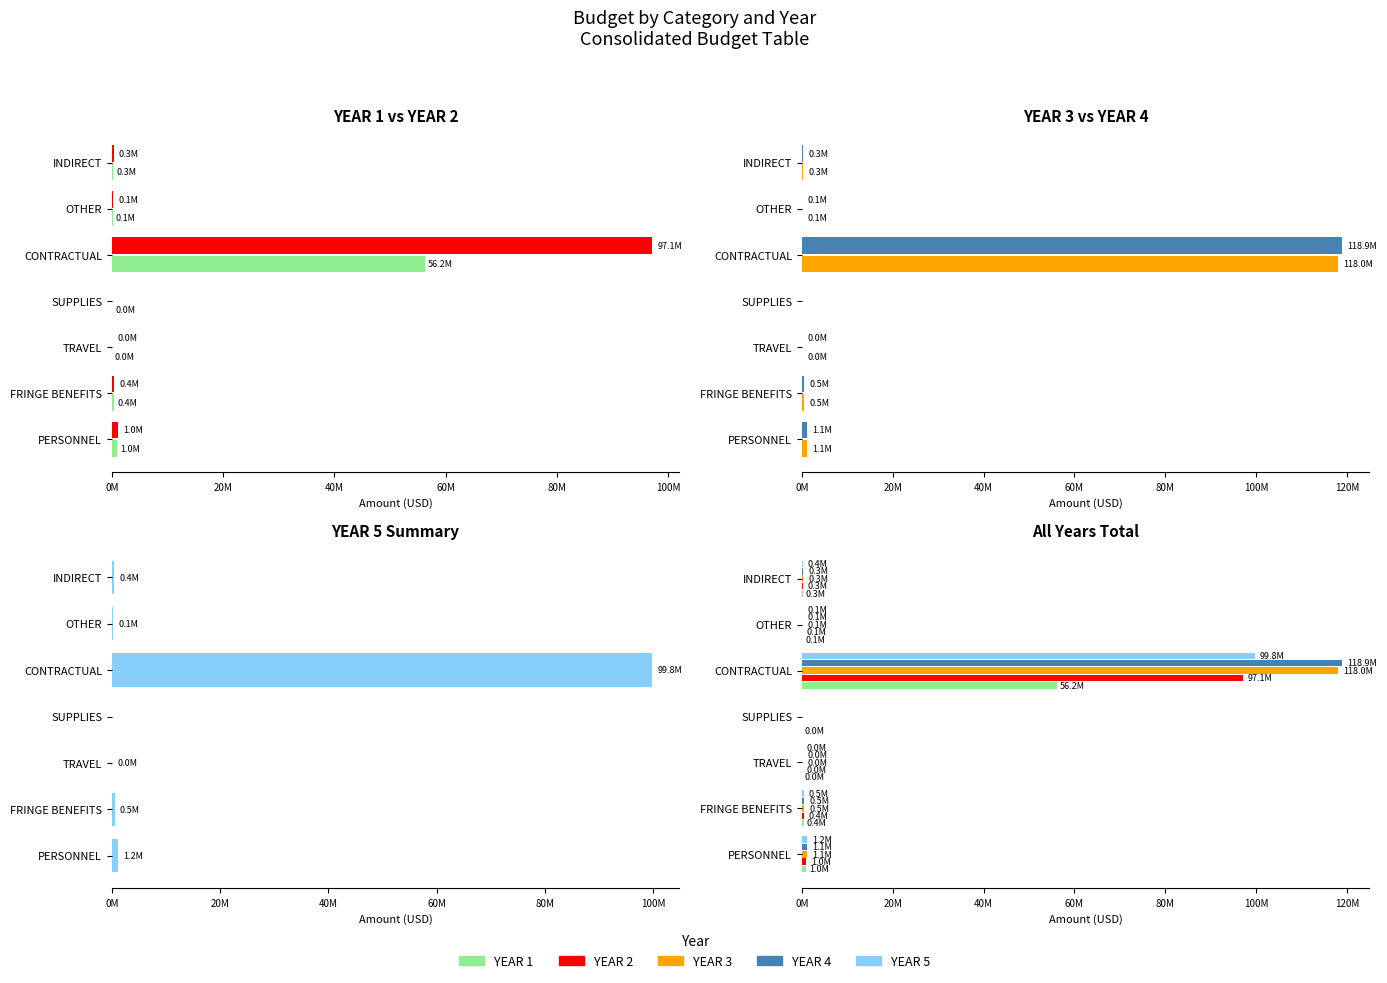

What are all the series names shown in the legend?

YEAR 1, YEAR 2, YEAR 3, YEAR 4, YEAR 5